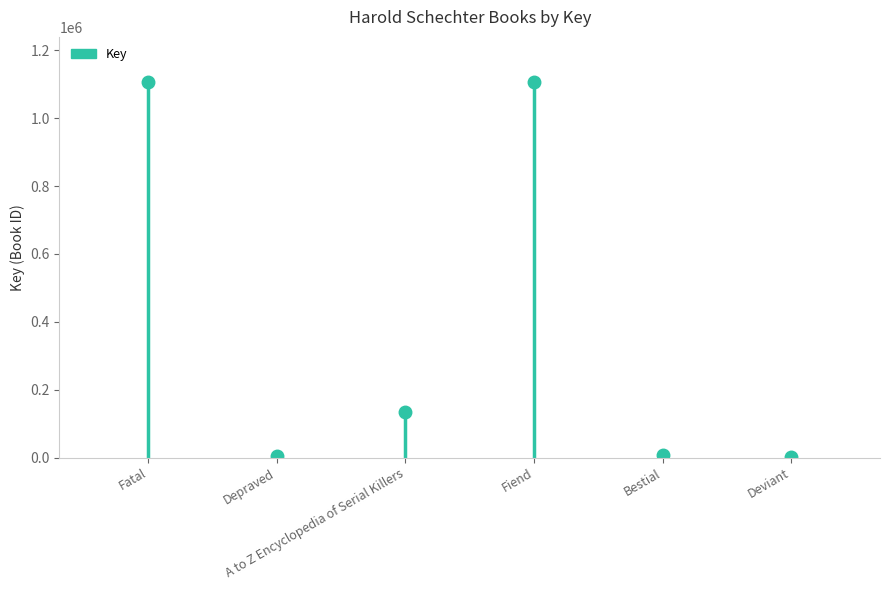

What position from the right is Fiend?

3